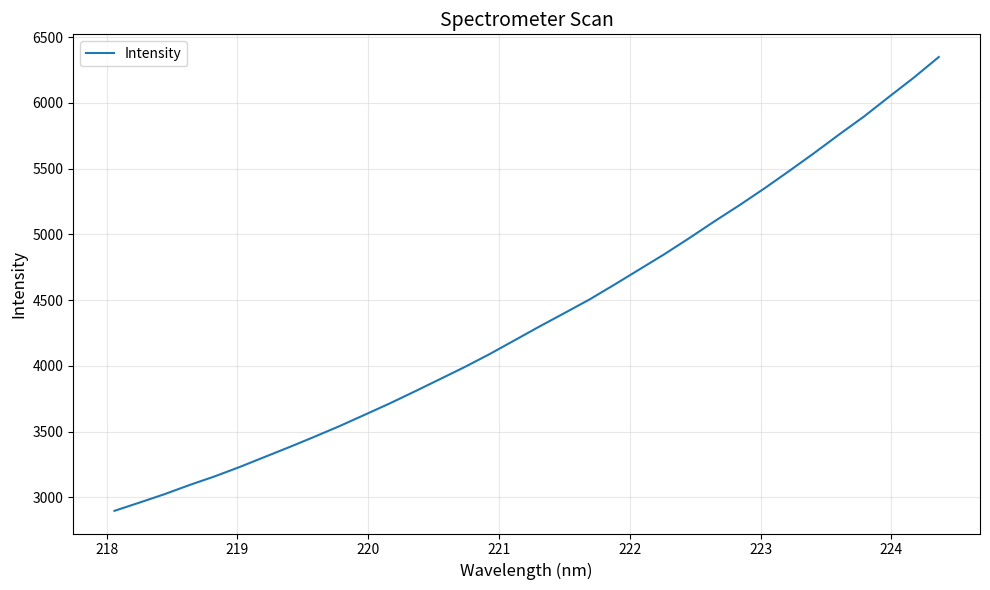

What is the difference between the maximum and minimum values?

3452.7